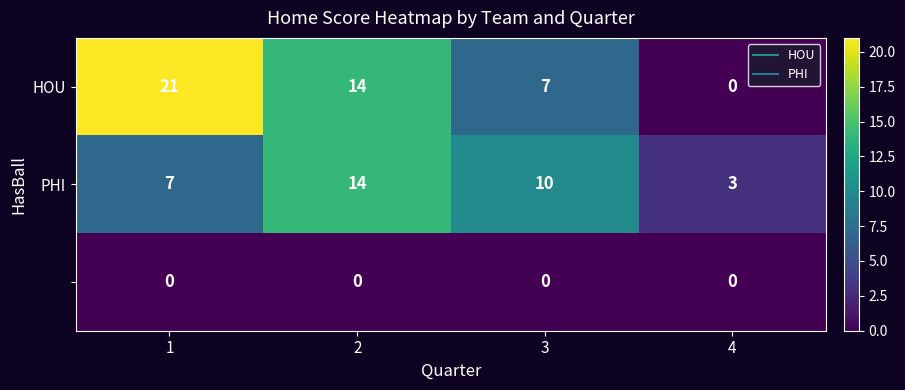

What is the spread (max minus min) of values at 3?

10